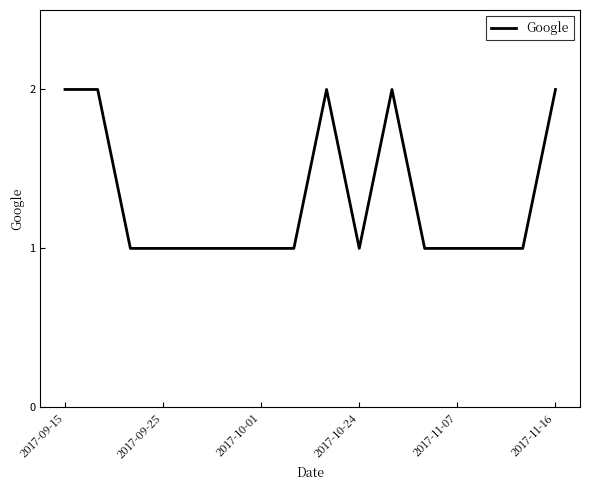

What is the maximum value shown in the chart?

2